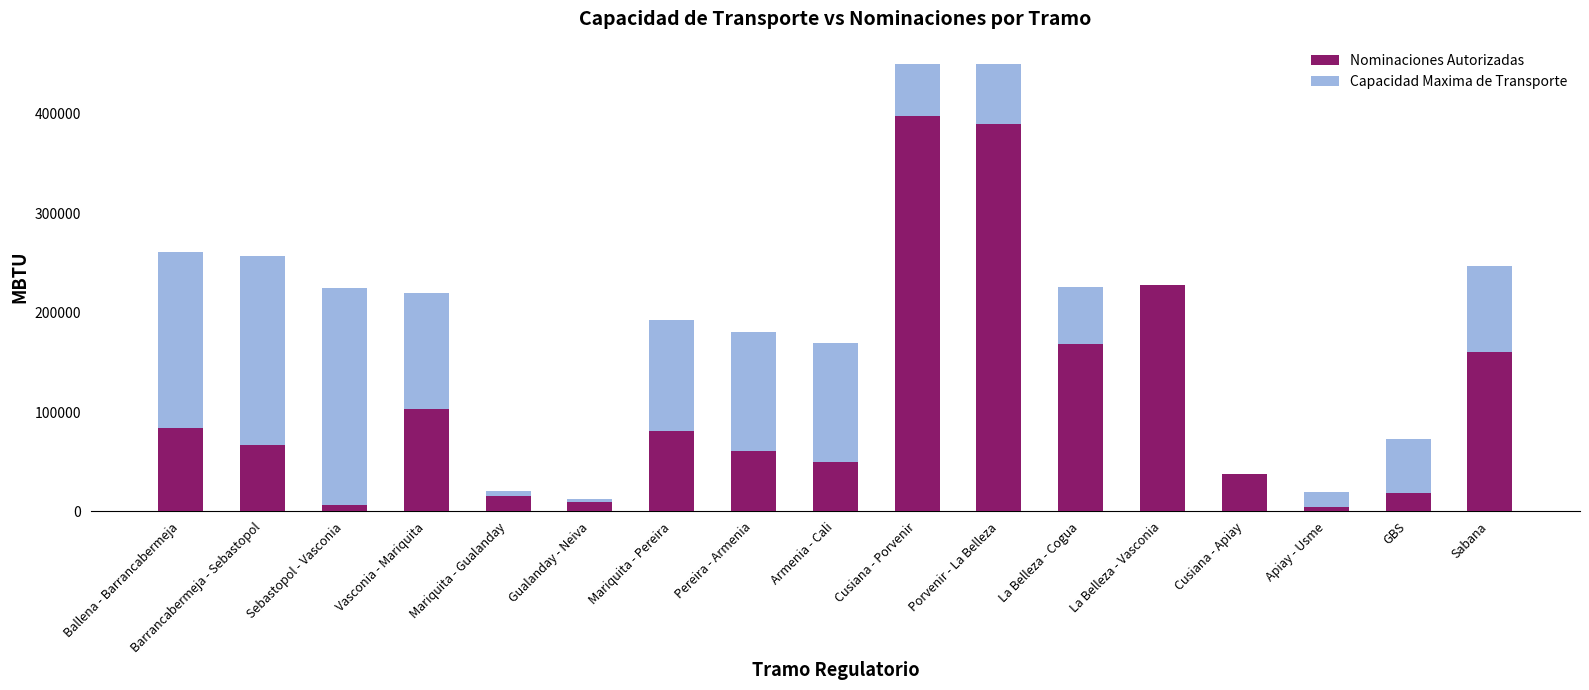

Reading left to right, what are all the values shown in this chart?

Nominaciones Autorizadas: 83810.0	66515.0	6173.0	103440.0	15791.0	9686.0	80935.0	60713.0	50000.0	398190.0	389912.0	168487.0	228233.0	37632.0	4666.0	18513.0	160209.0
Capacidad Maxima de Transporte: 261401.4	257497.5	225030.5	219913.0	20960.5	12500.1	192423.8	180970.0	169516.2	450172.8	450172.8	225536.6	228233.0	37897.2	19892.3	73203.6	246906.0